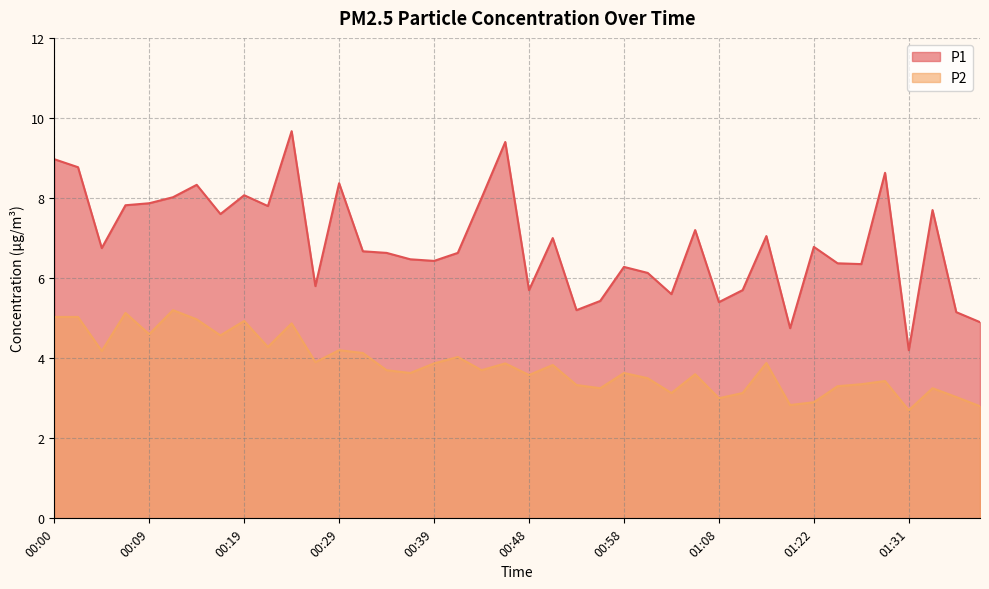

The P1 series shows 6.4 at 00:39. True or false?

True